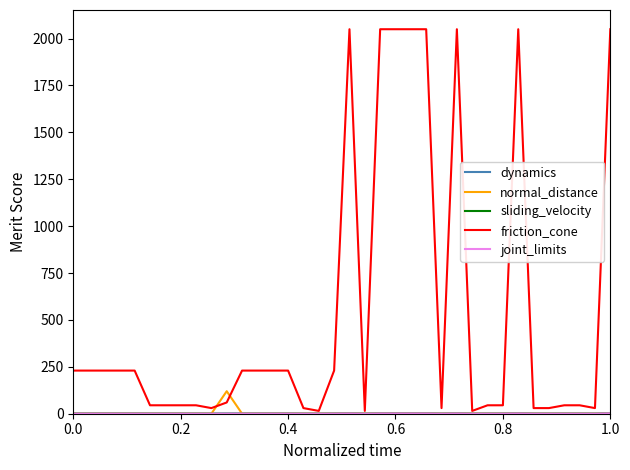

Which series has the largest total across all categories?

friction_cone